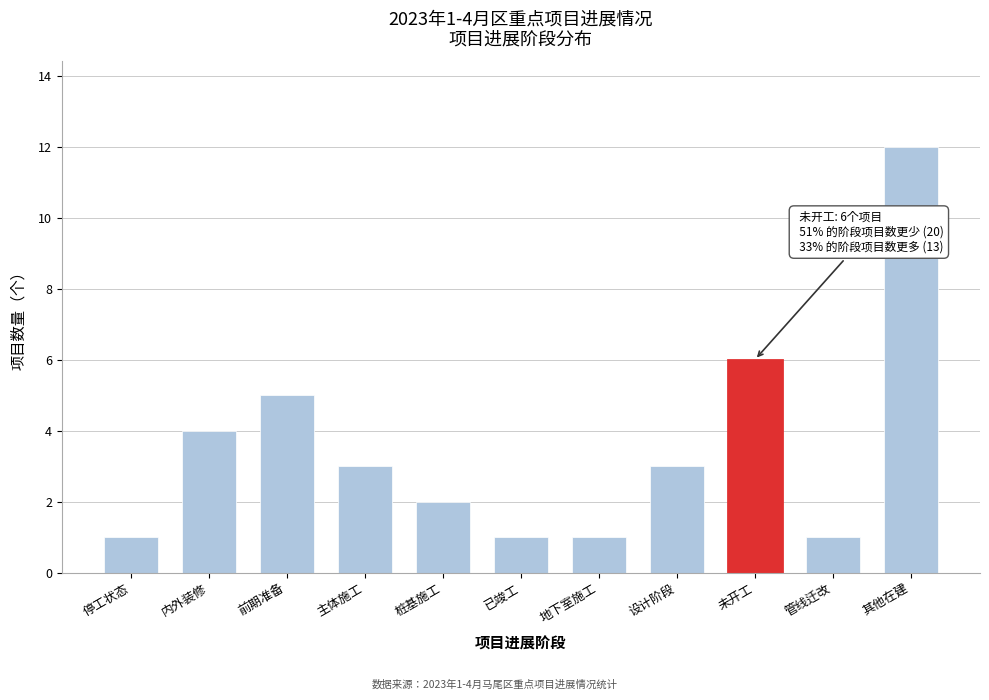

Reading left to right, extract all data points from this chart.

1	4	5	3	2	1	1	3	6	1	12